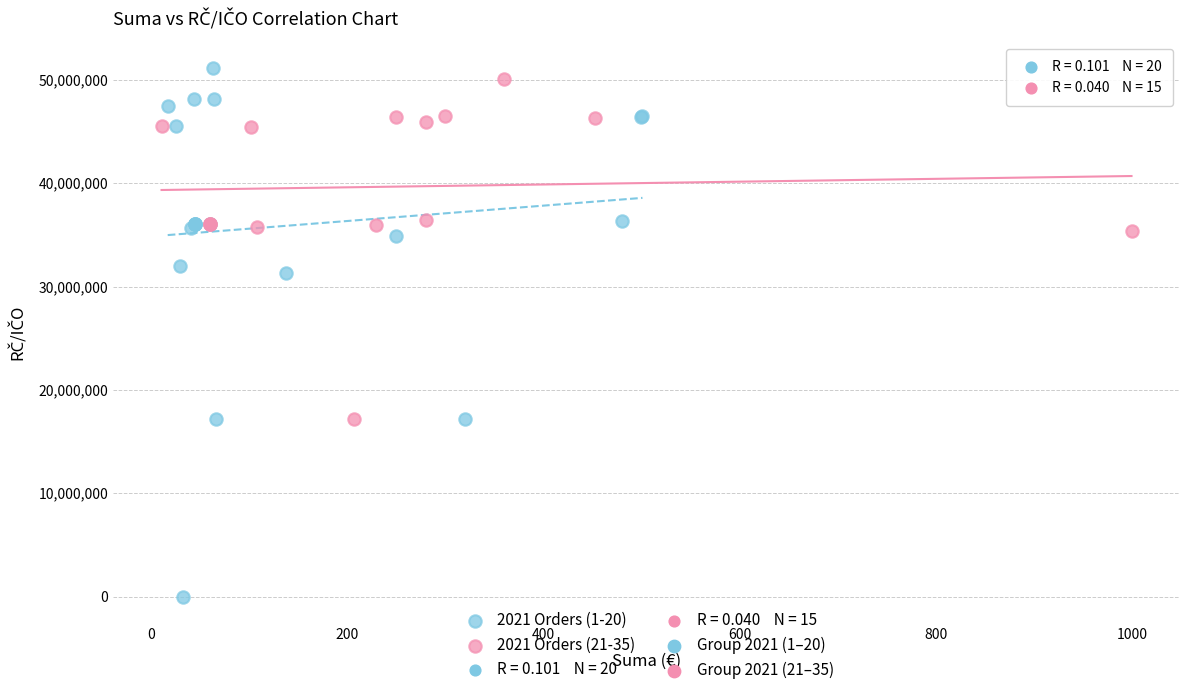

Which series contains the highest Y value?

2021 Orders (1-20)